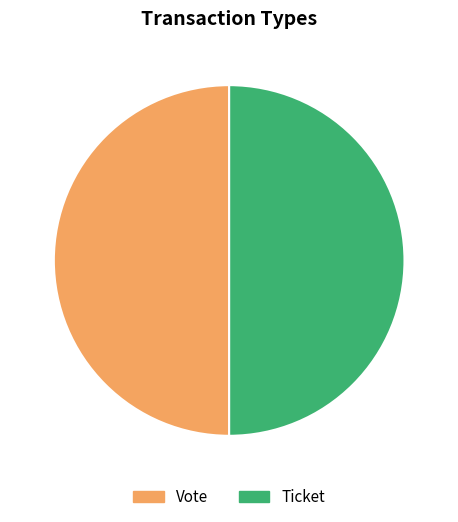

True or false: Ticket accounts for 50% of the total.

True